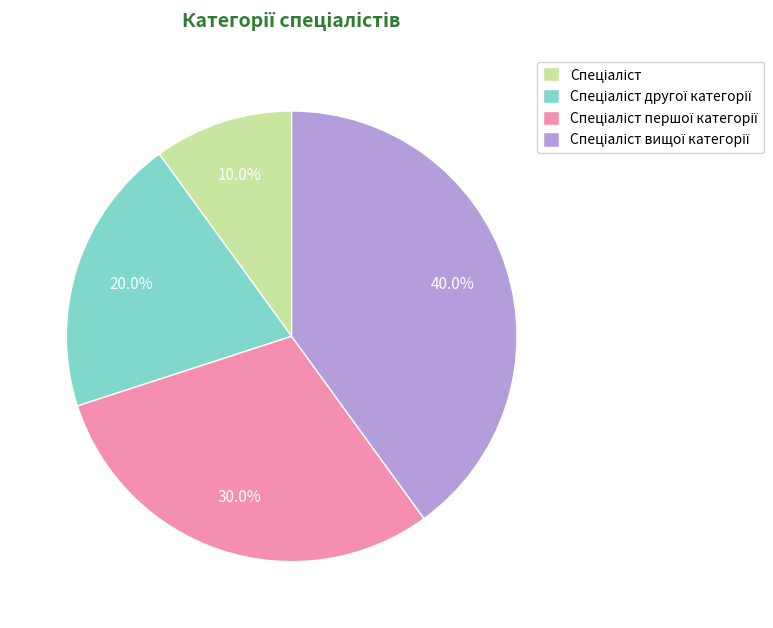

Is there any slice that represents more than half of the pie?

No